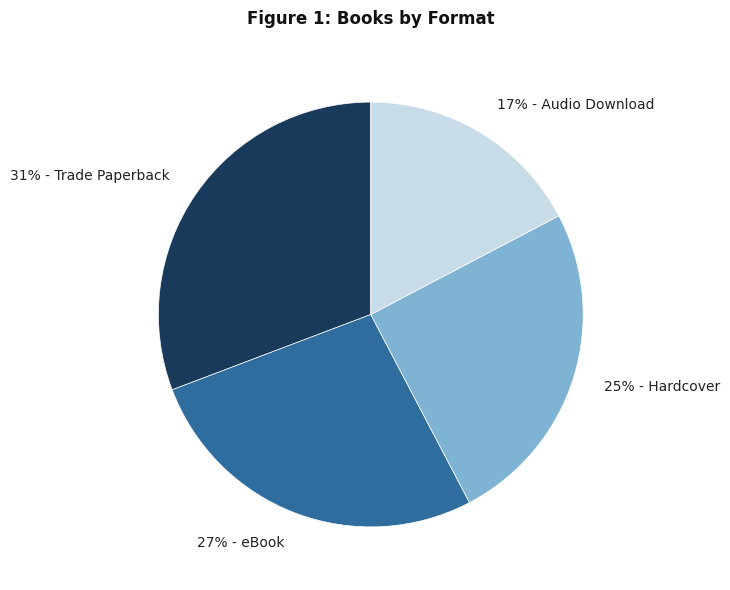

Is there any slice that represents more than half of the pie?

No